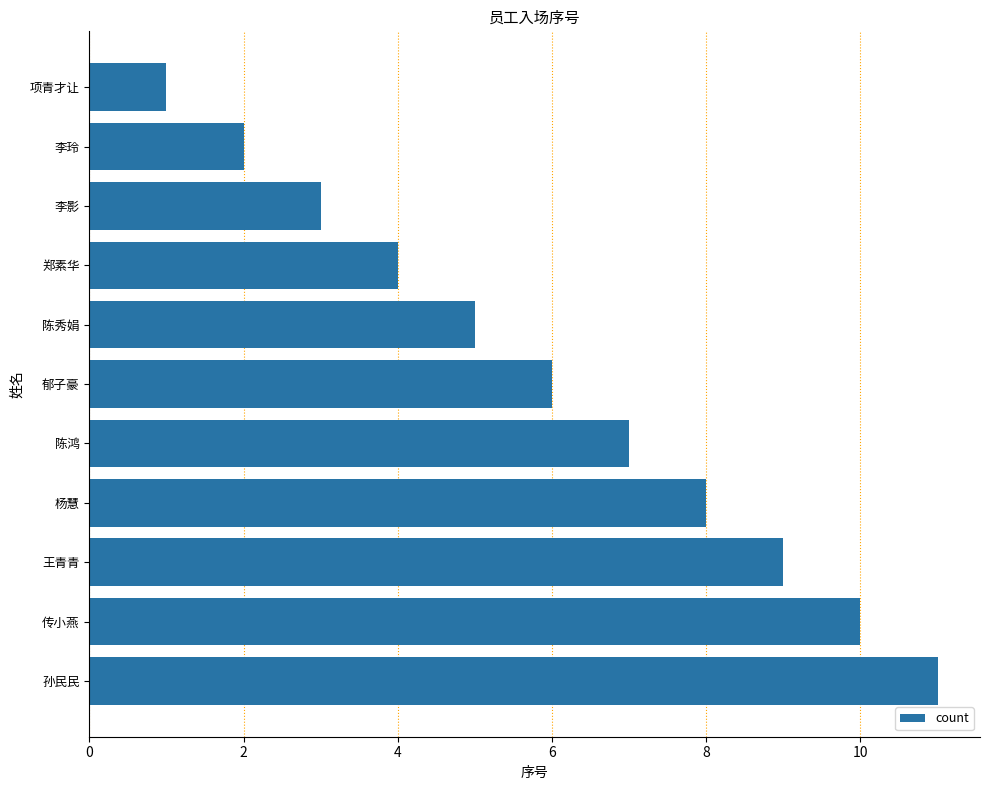

True or false: the data shows 1 at 项青才让.

True